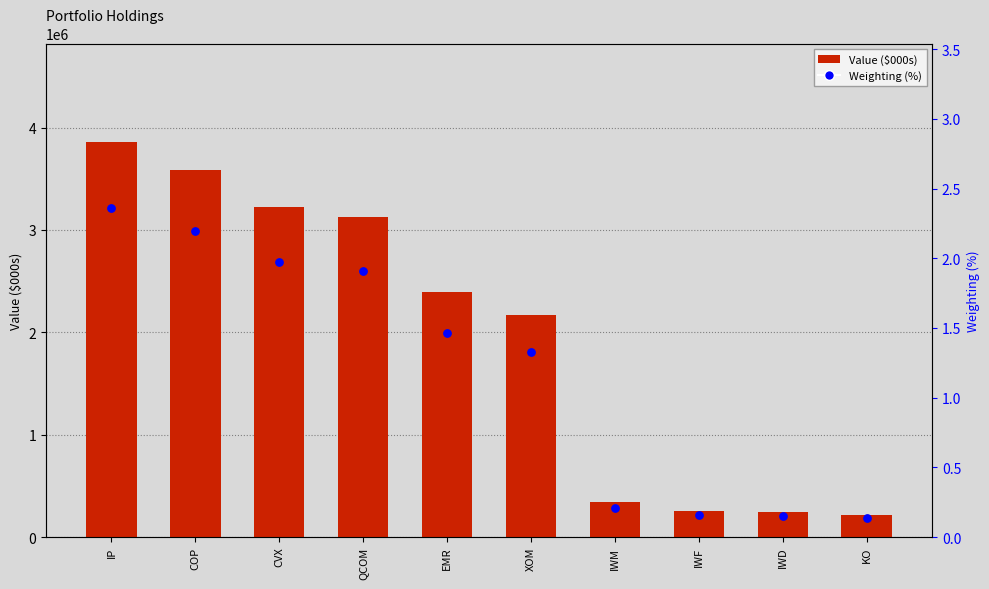

Which series reaches the minimum Y coordinate?

Weighting (%)